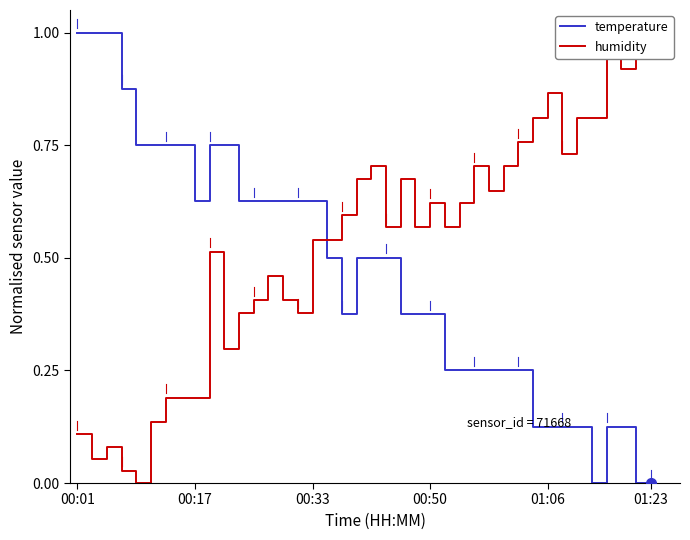

True or false: temperature has a value of 0.6 at 00:50.

False